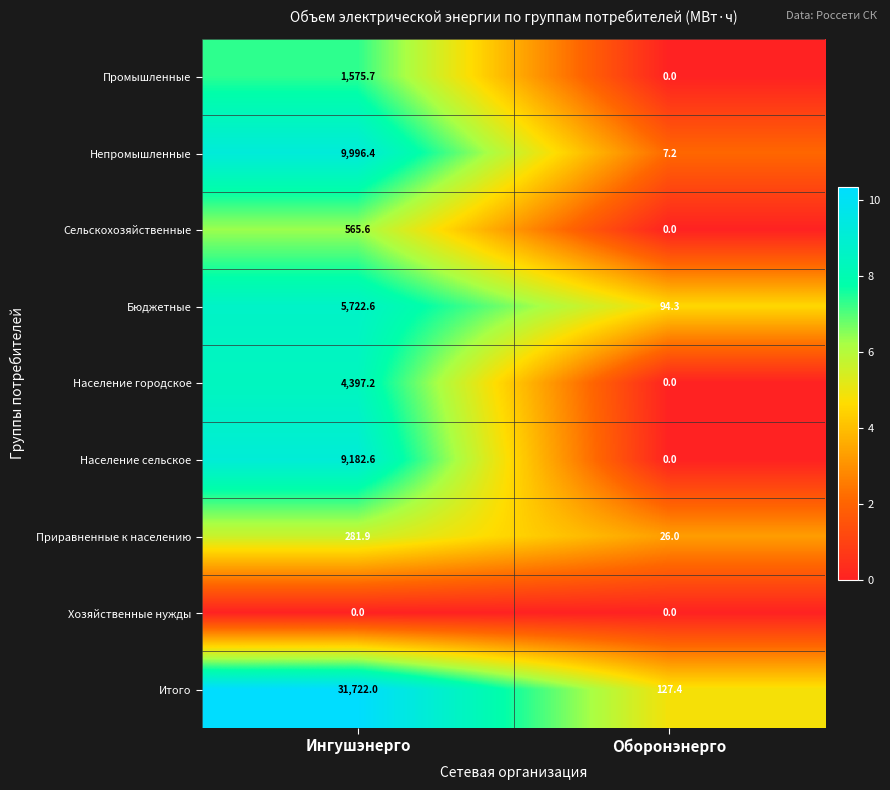

List the series in order of their peak value, highest first.

Итого, Непромышленные, Население сельское, Бюджетные, Население городское, Промышленные, Сельскохозяйственные, Приравненные к населению, Хозяйственные нужды